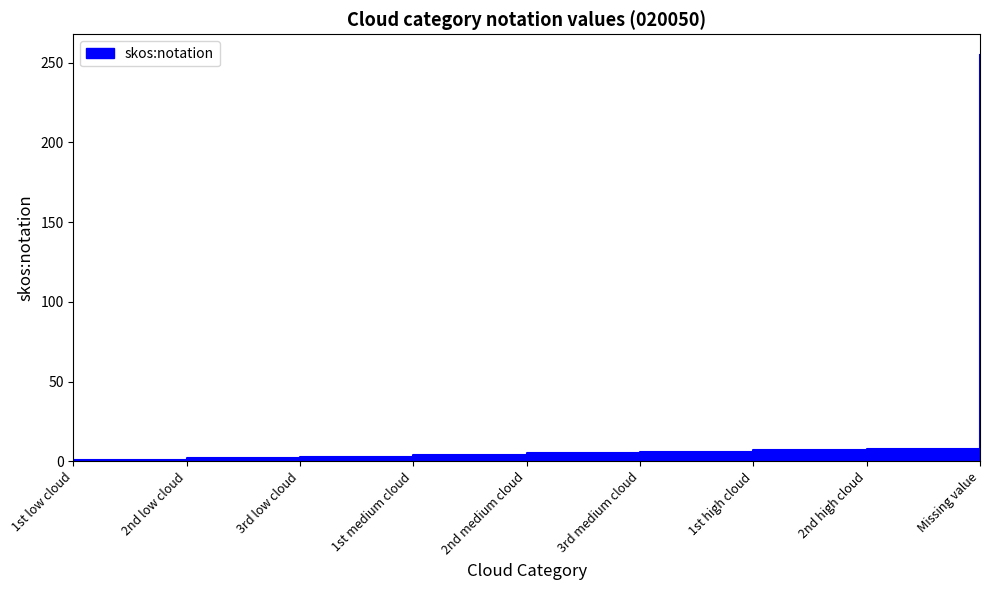

What is the difference between the values at 1st high cloud and Missing value?

248